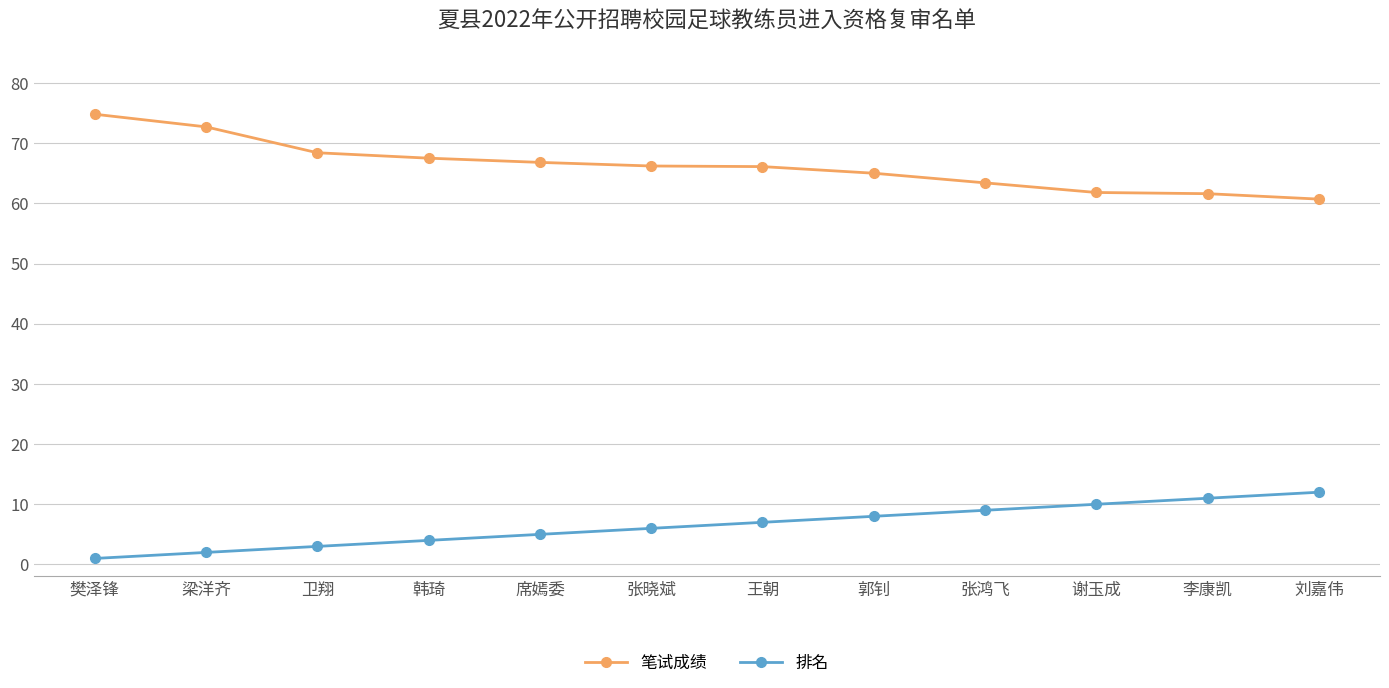

At 王朝, list the series in order from smallest to largest.

排名, 笔试成绩